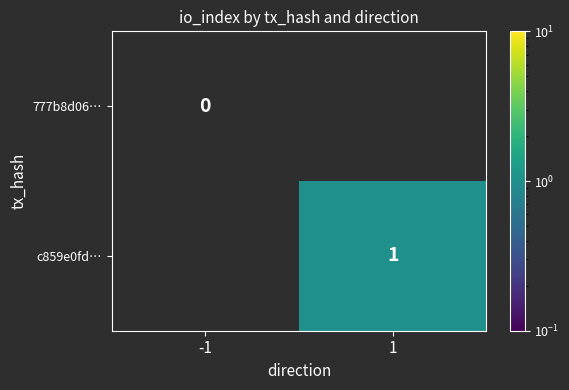

True or false: c859e0fd… has a value of 2 at 1.

False